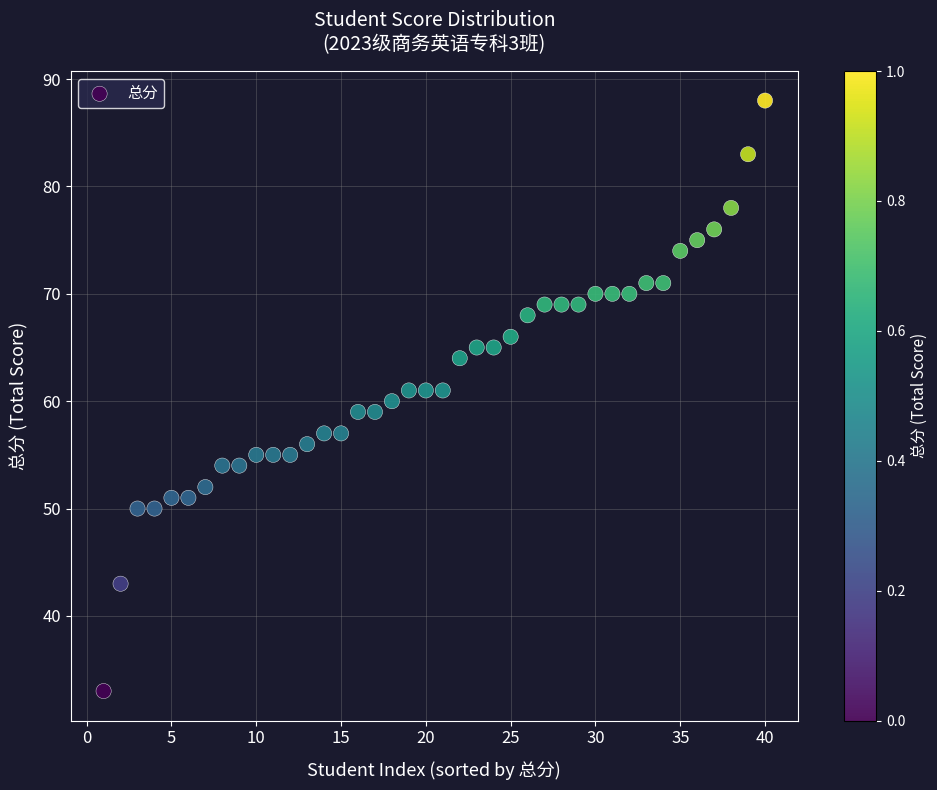

What is the range of Y values (max minus min)?

55